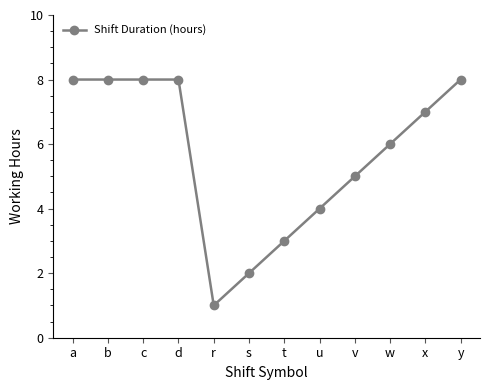

The chart shows a value of 6 at w. True or false?

True